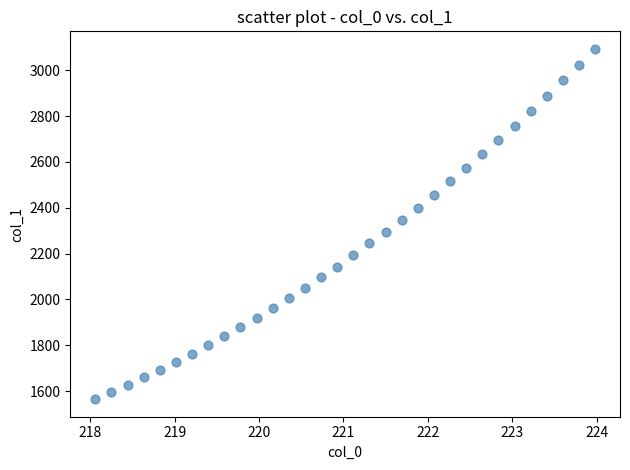

What is the range of Y values (max minus min)?

1529.4